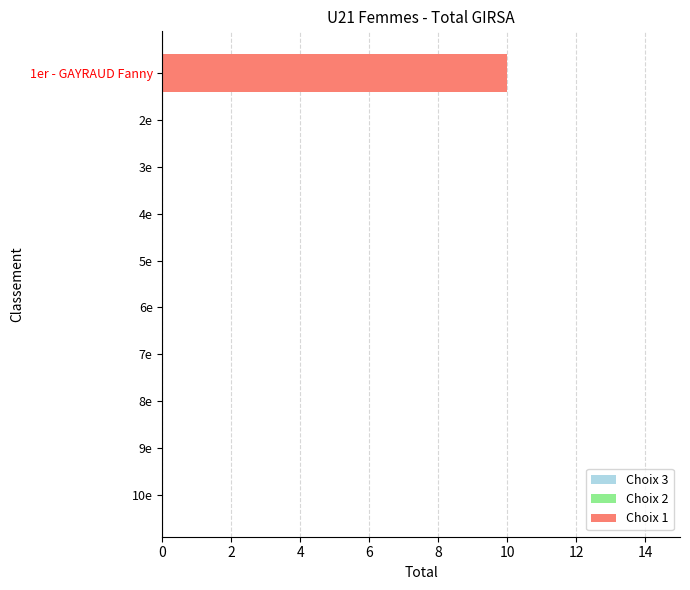

Which label corresponds to the largest value in the chart?

1er - GAYRAUD Fanny